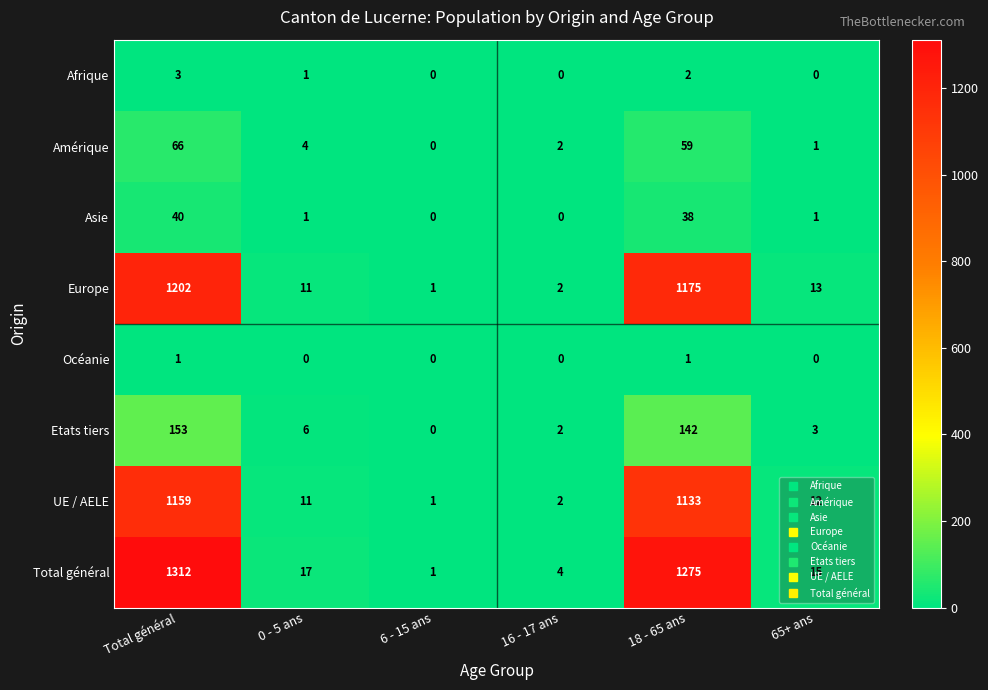

At how many categories does at least one series exceed 284?

2